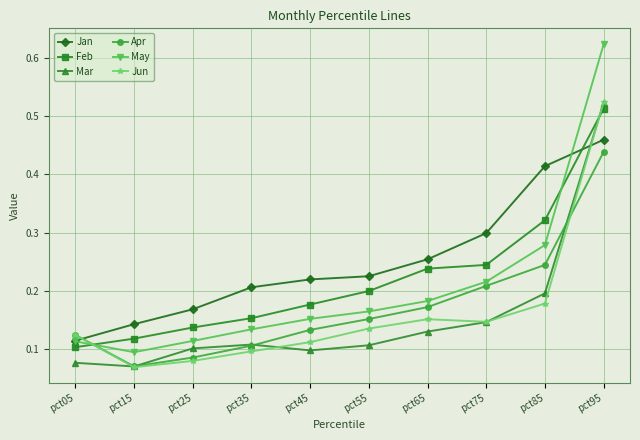

What are all the series names shown in the legend?

Jan, Feb, Mar, Apr, May, Jun